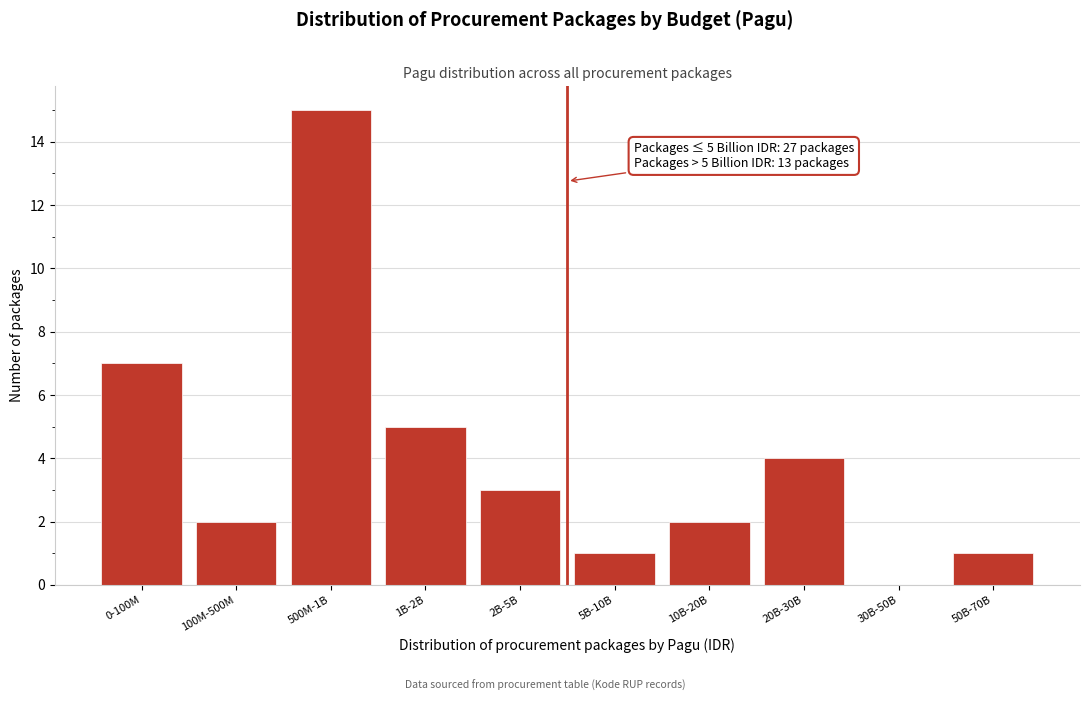

Reading right to left, list all the values displayed in this chart.

50B-70B=1	30B-50B=0	20B-30B=4	10B-20B=2	5B-10B=1	2B-5B=3	1B-2B=5	500M-1B=15	100M-500M=2	0-100M=7